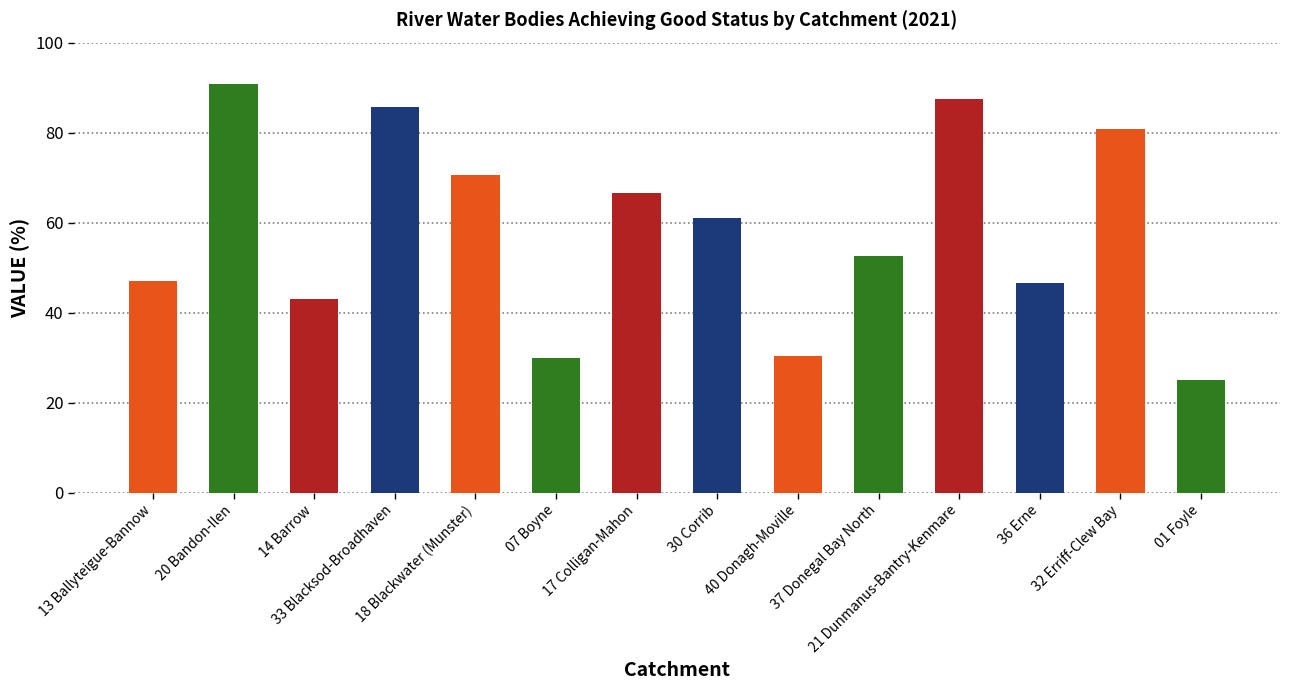

Count the number of categories in the chart.

14